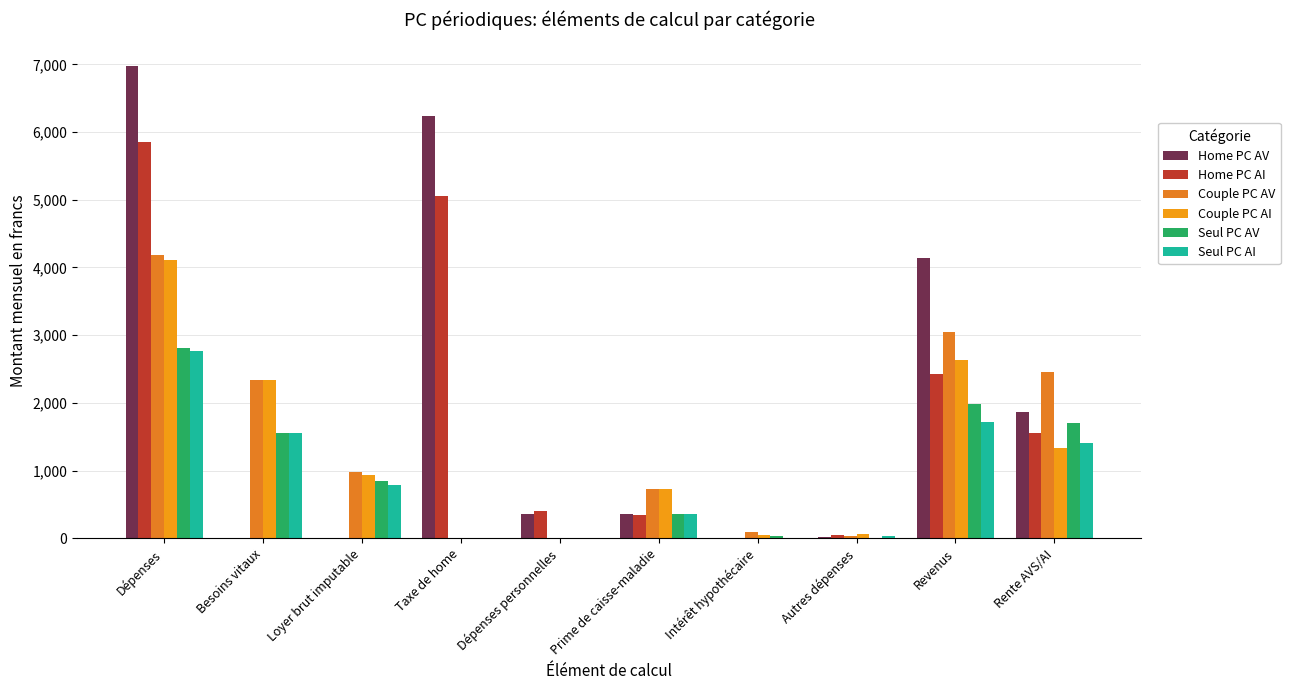

Between Dépenses personnelles and Prime de caisse-maladie, which series saw the biggest shift?

Couple PC AV